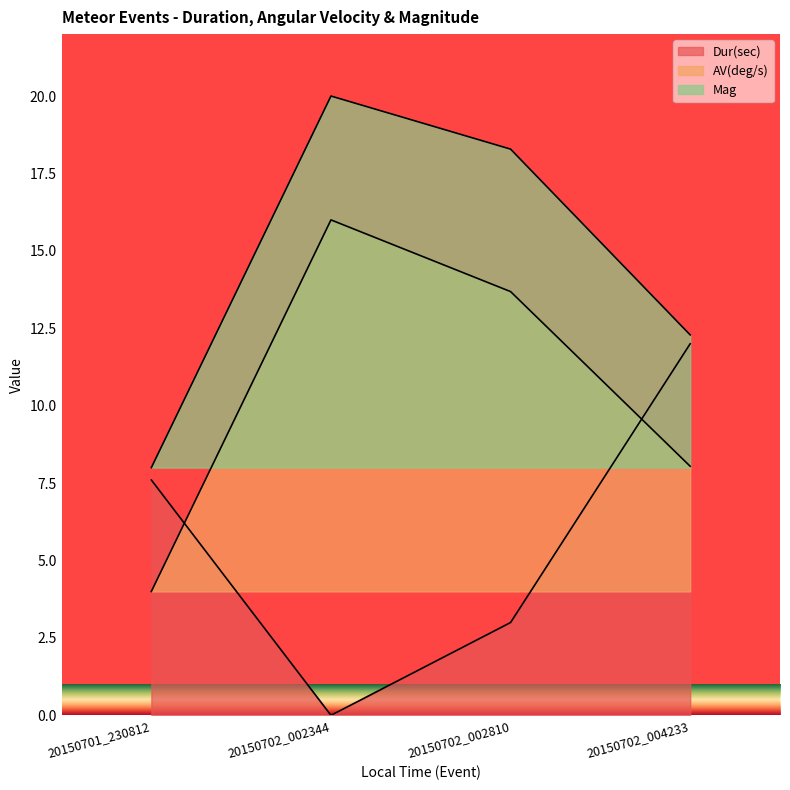

At which category is the sum across all series the highest?

20150702_002344